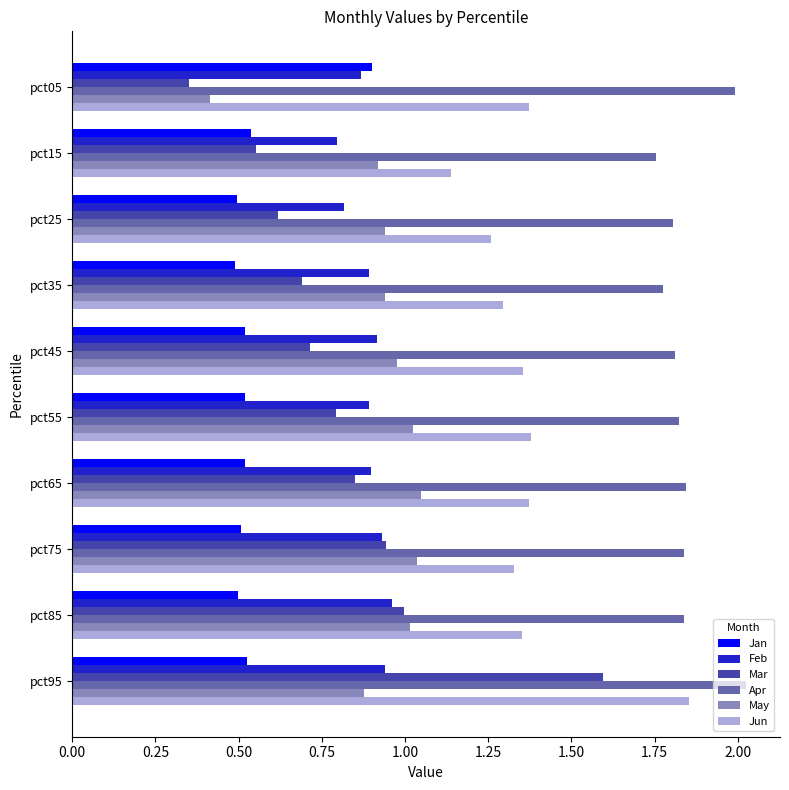

The value of Apr at pct35 is 1.8. True or false?

True